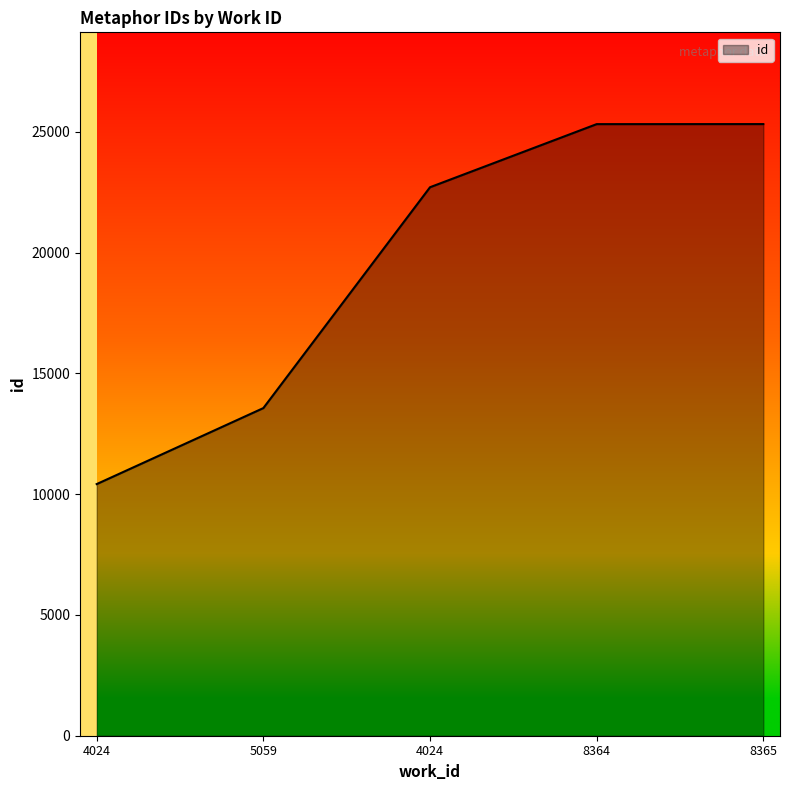

What is the sum of all values?

97343